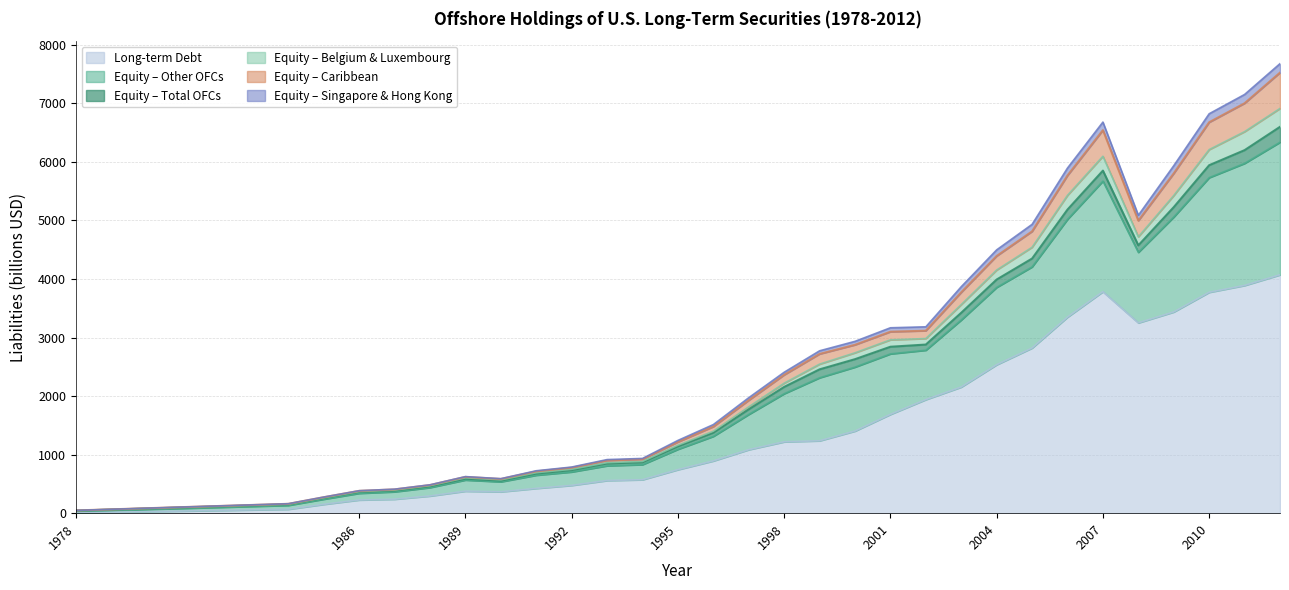

Does the chart display data point markers on the line(s)?

No